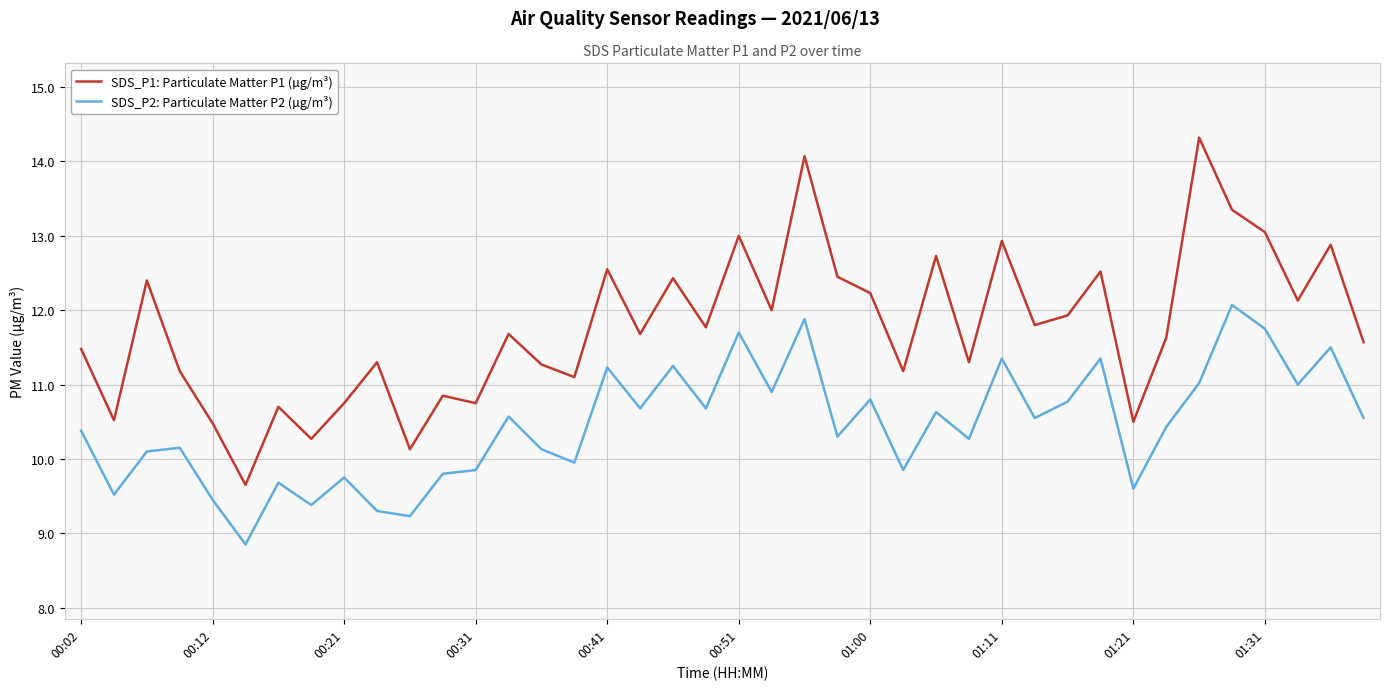

True or false: SDS_P2: Particulate Matter P2 (µg/m³) has more than 2 points higher than both neighbors.

True